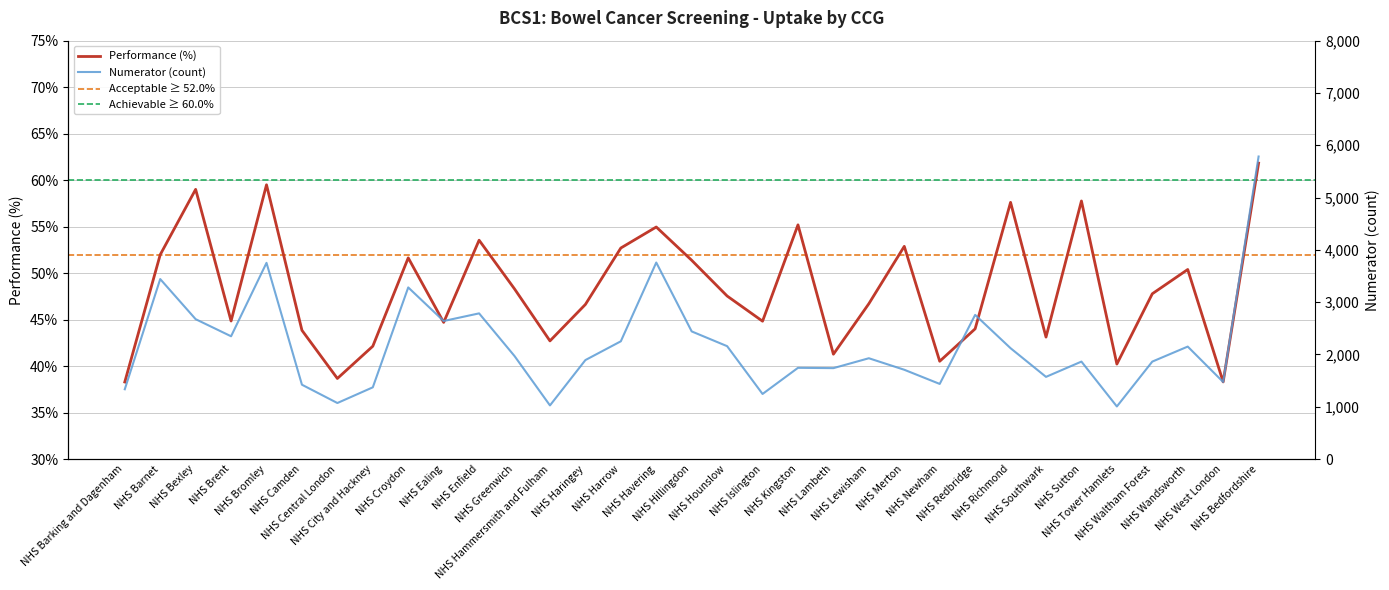

At which label does Numerator first exceed 1928?

NHS Barnet